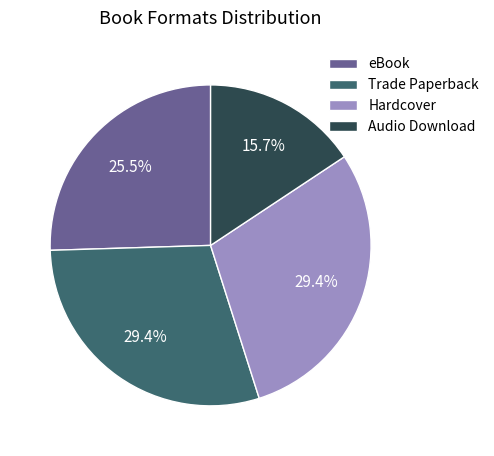

To the nearest percent, what is the difference between the Audio Download and eBook slice percentages?

10%